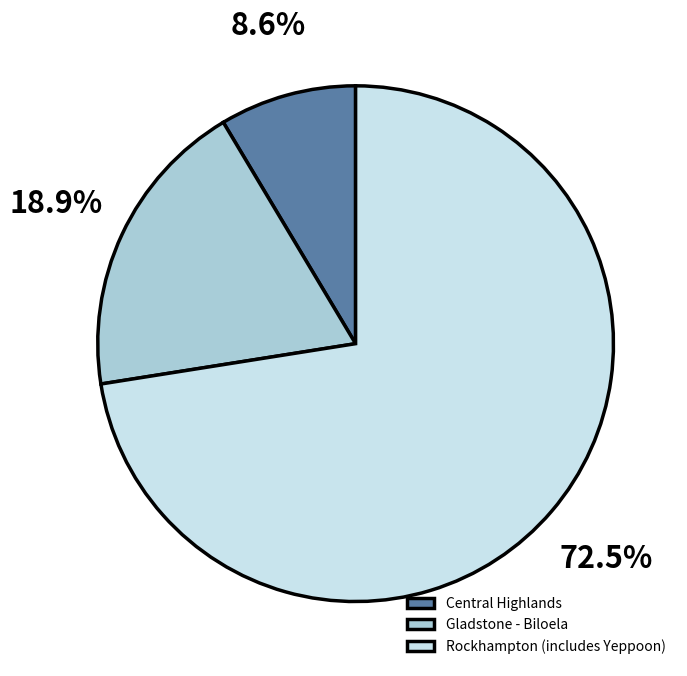

Between Rockhampton (includes Yeppoon) and Central Highlands, which is larger?

Rockhampton (includes Yeppoon)